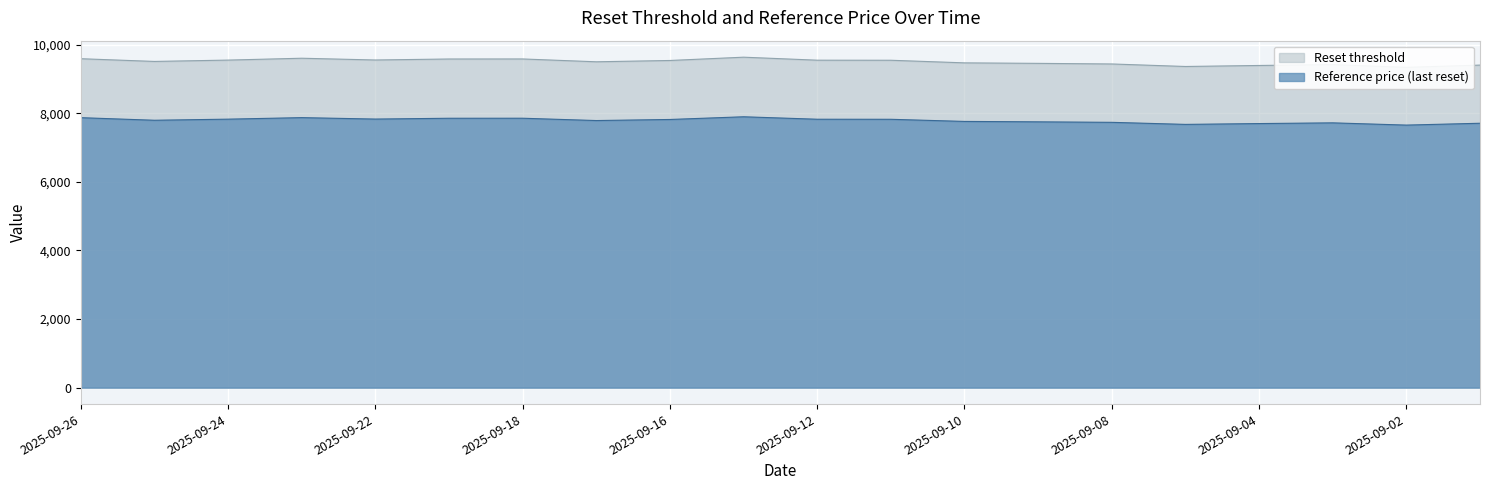

List the labels in order of Reference price (last reset) value, smallest first.

2025-09-02, 2025-09-05, 2025-09-04, 2025-09-01, 2025-09-03, 2025-09-08, 2025-09-09, 2025-09-10, 2025-09-17, 2025-09-25, 2025-09-16, 2025-09-11, 2025-09-12, 2025-09-24, 2025-09-22, 2025-09-19, 2025-09-18, 2025-09-26, 2025-09-23, 2025-09-15